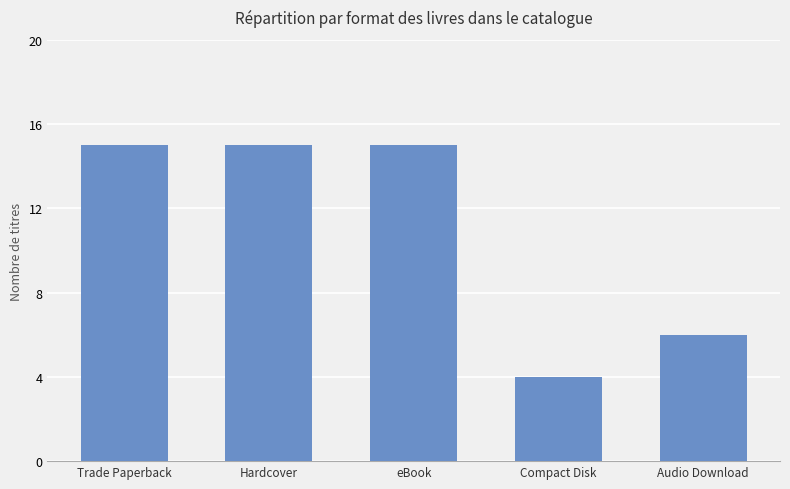

What position from the left is Compact Disk?

4